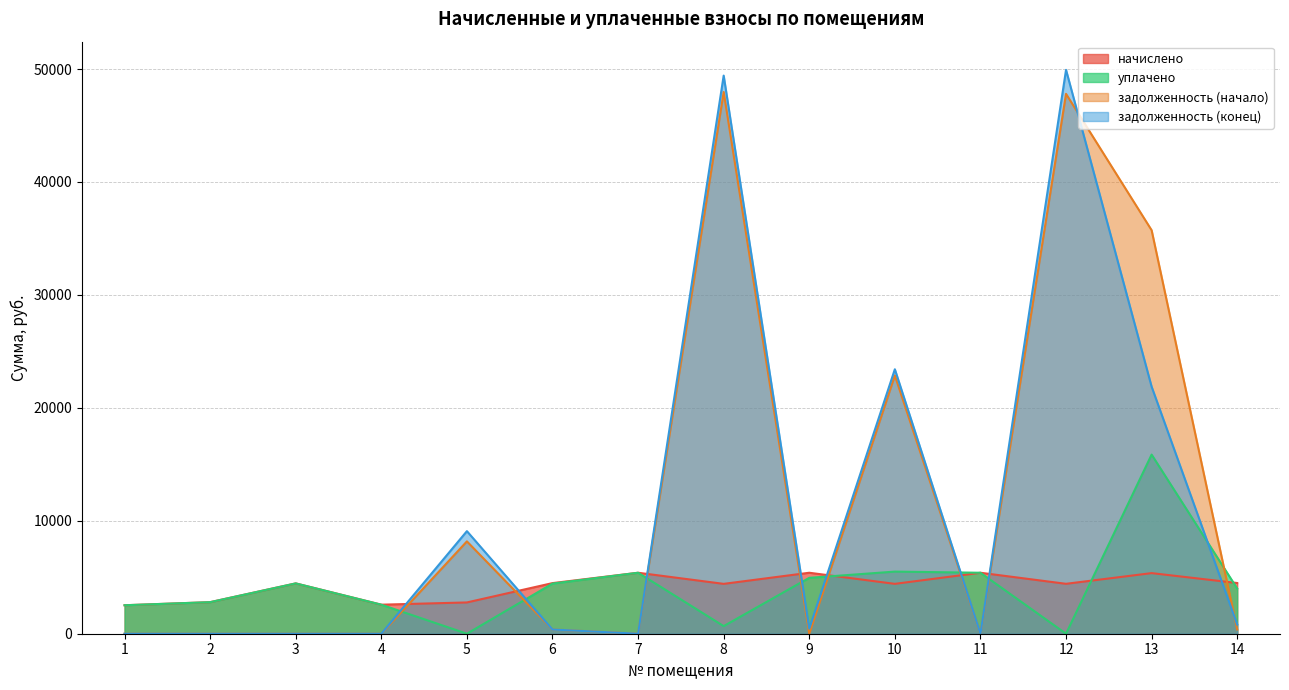

At which label does задолженность (конец) reach its minimum?

1